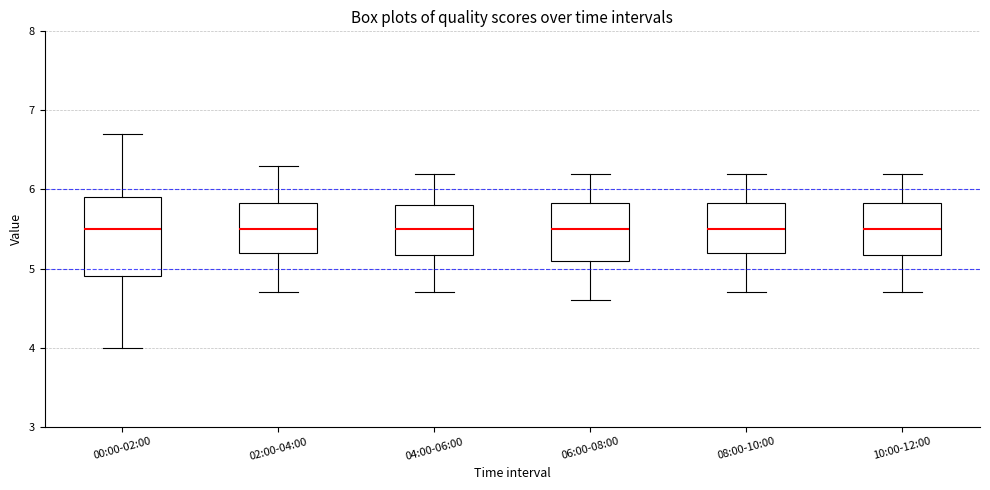

Where does the median line of the box for 10:00-12:00 sit on the y-axis? The values are not printed on the chart, so give them approximately, as read against the axis.

5.5